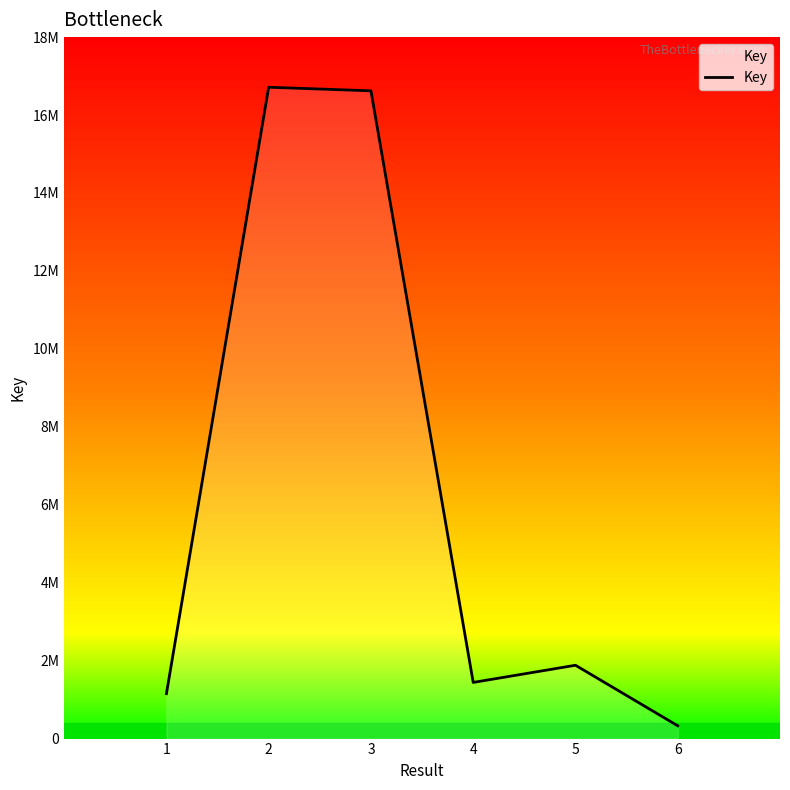

What is the change in value from 4 to 5?

+440824